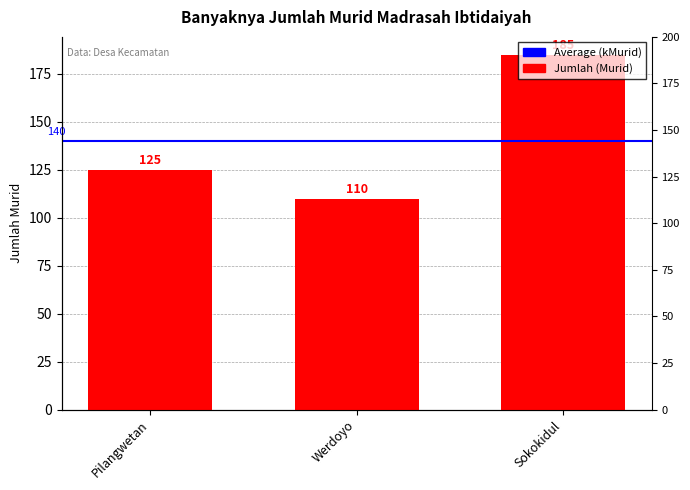

How many data points does each series have?

3